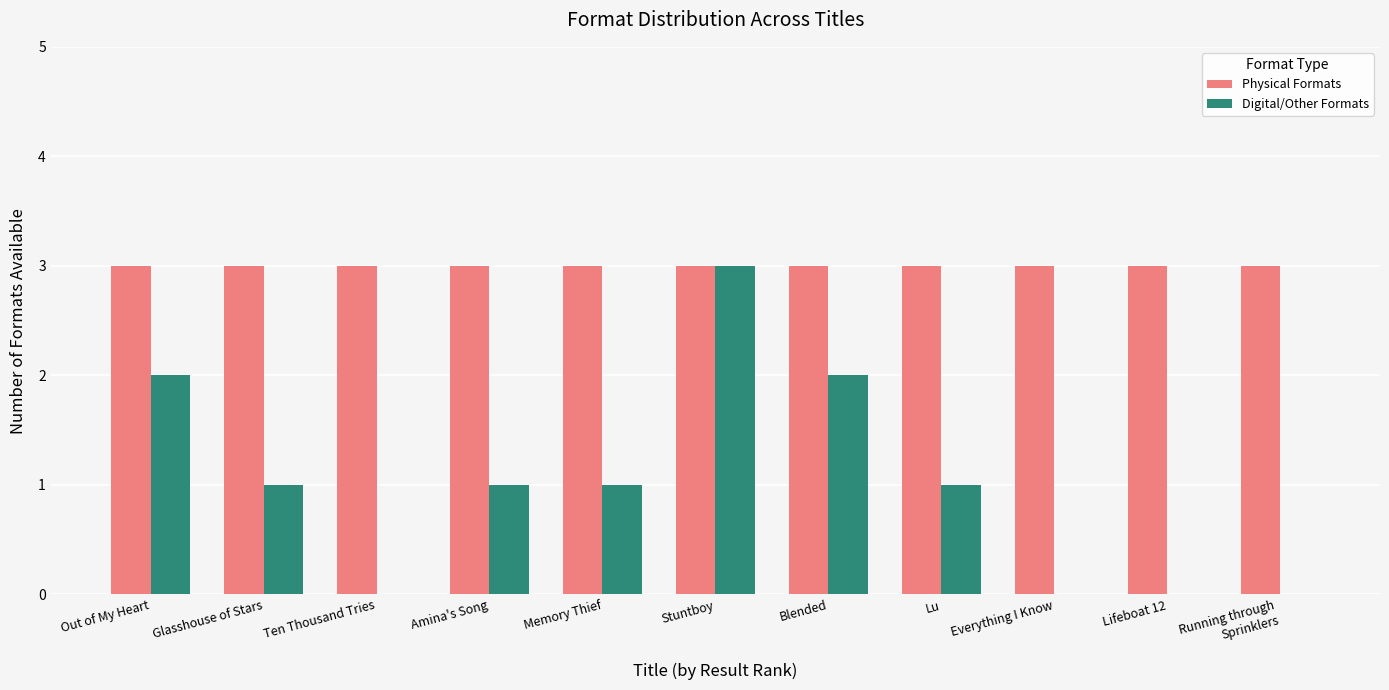

How many groups of bars are there?

11